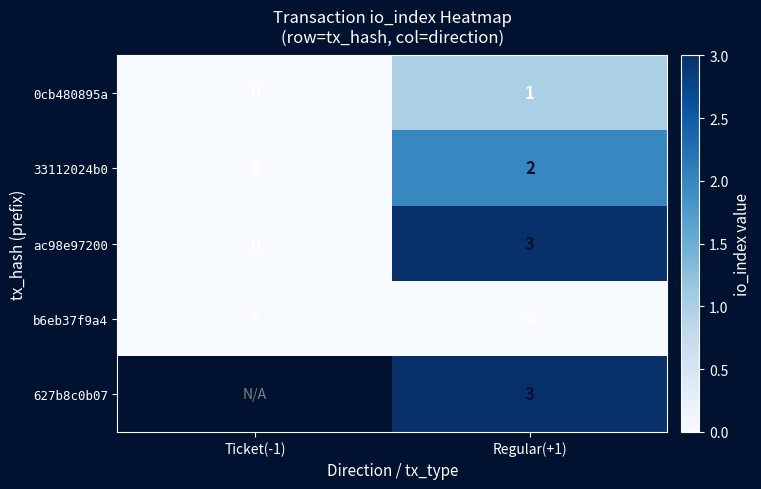

The value of 33112024b0 at Regular(+1) is 2. True or false?

True